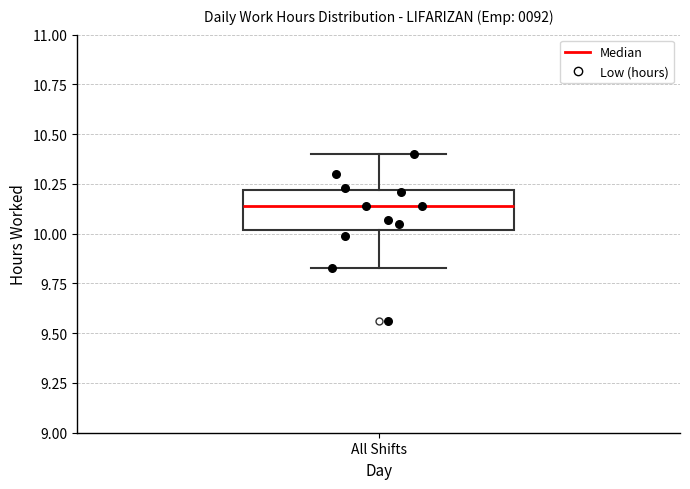

Read this box plot against the y-axis: the position of the median line, the range covered by the box, and the ends of both whiskers. The values are not printed on the chart, so give them approximately, as read against the axis.

median 10.15, box 10.00 to 10.20, whiskers 9.85 to 10.40